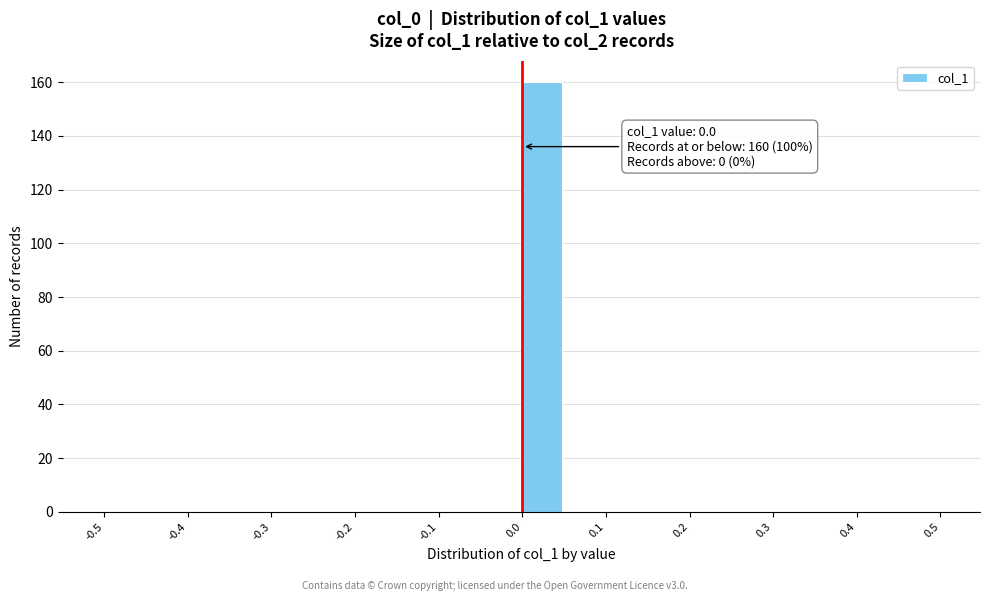

Over which range of the x-axis is the bar tallest?

0.00 to 0.05